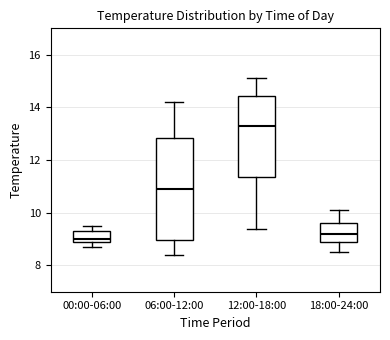

Comparing the boxes themselves (not the whiskers), which one is the tallest?

06:00-12:00